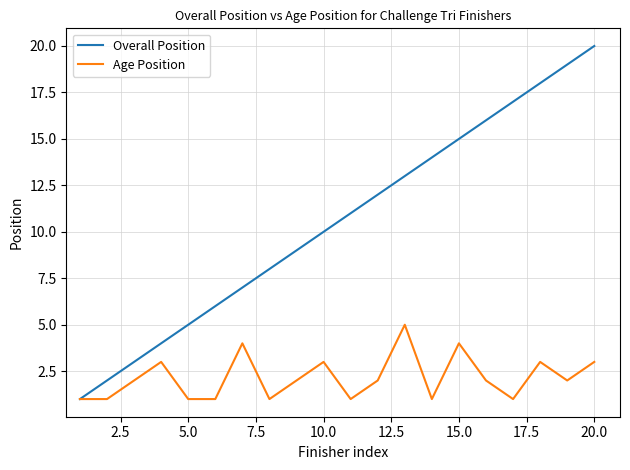

Which series has the widest spread of values?

Overall Position